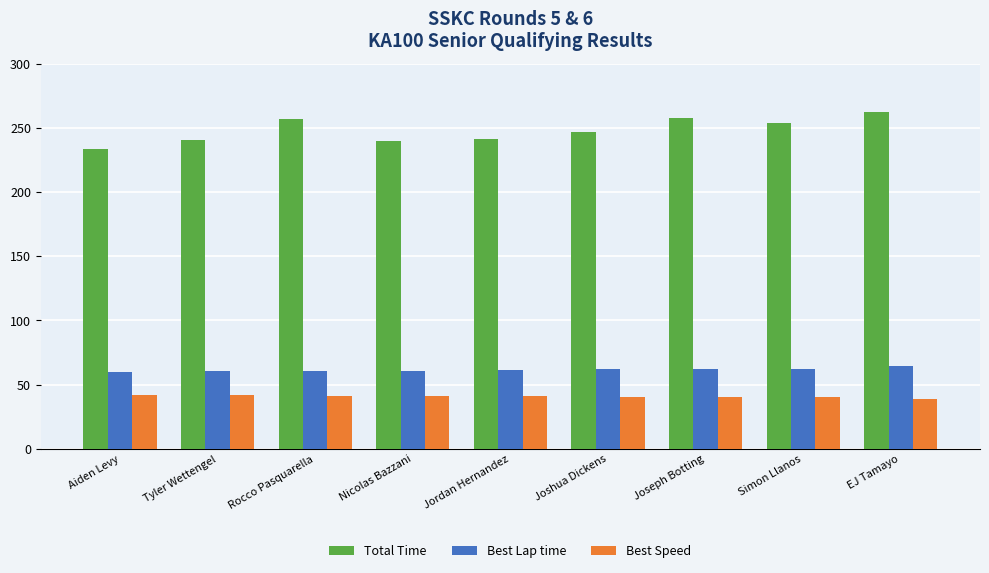

Rank the series by their maximum value, from lowest to highest.

Best Speed, Best Lap time, Total Time